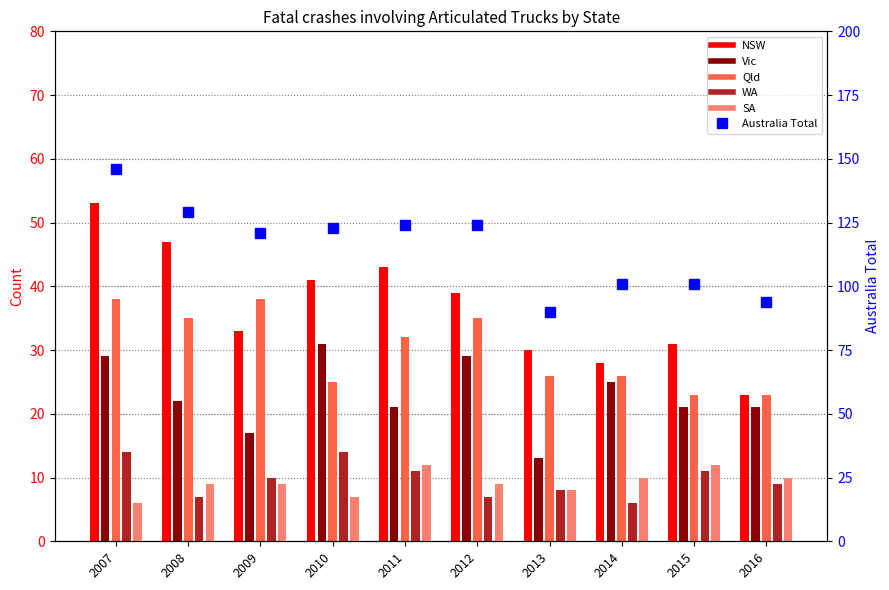

Which series has the largest range (max minus min)?

Australia Total